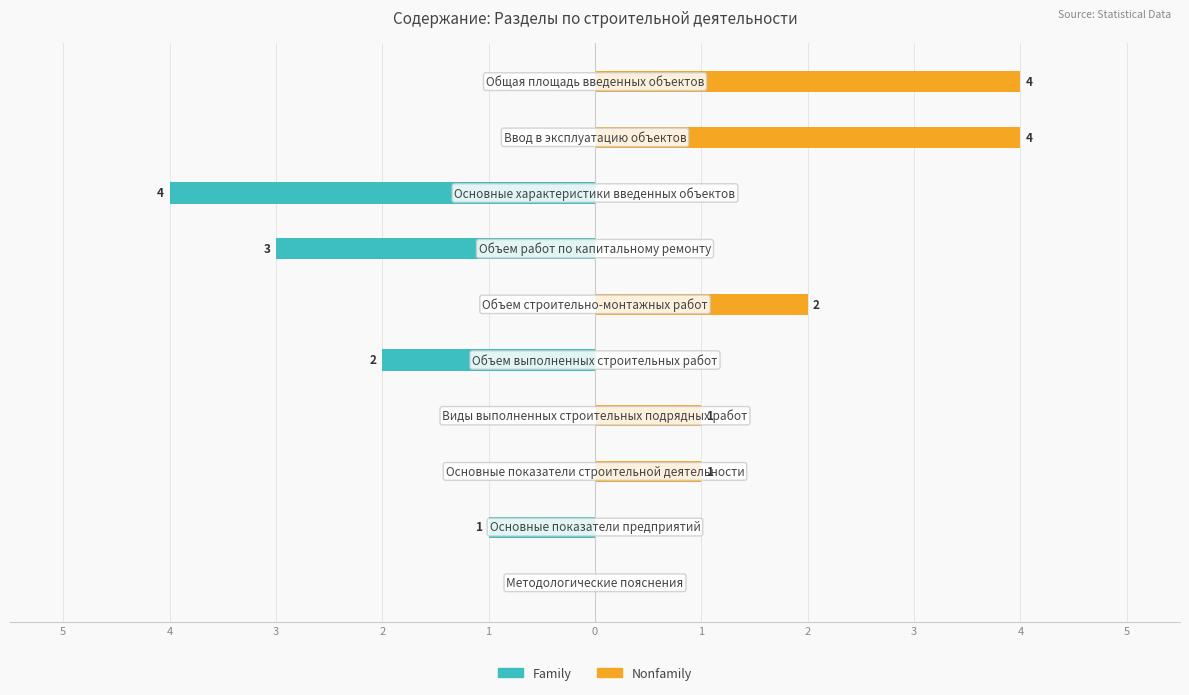

Reading left to right, list all the values displayed in this chart.

Family: 0	-1	0	0	-2	0	-3	-4	0	0
Nonfamily: 0	0	1	1	0	2	0	0	4	4